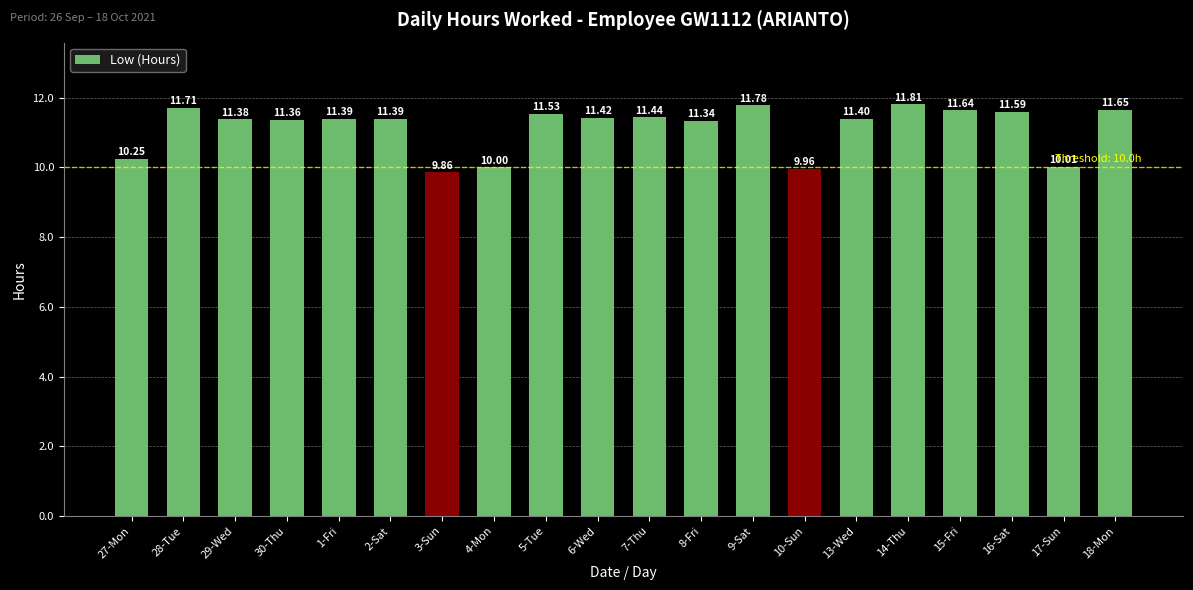

What is the value of the 13th bar from the left?

11.8